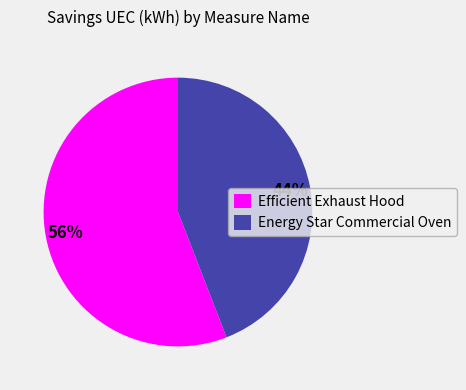

Does Energy Star Commercial Oven account for over 50% of the chart?

No